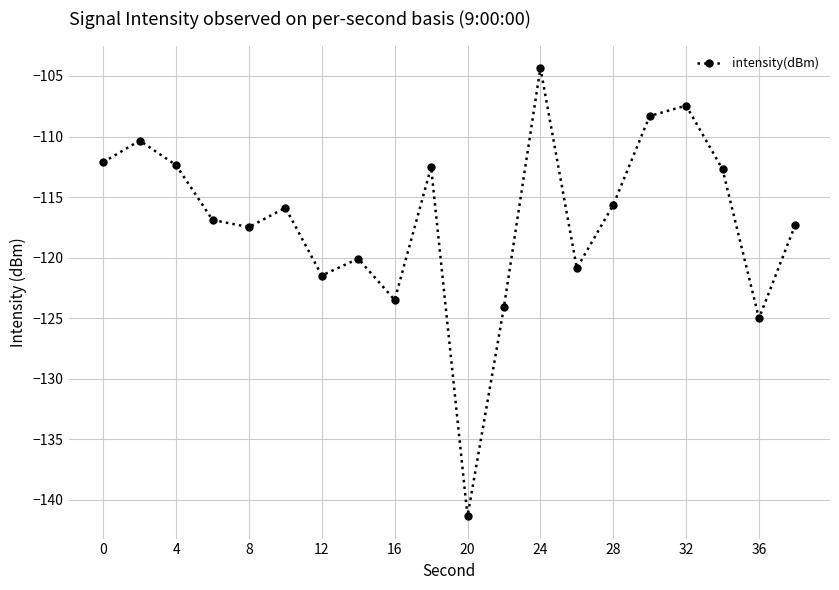

What is the value of the 12th point from the left?

-124.1